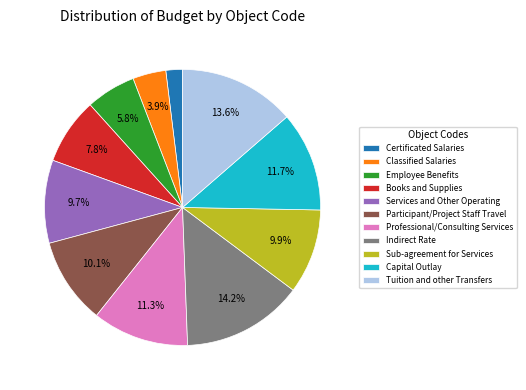

Is Sub-agreement for Services the majority of the pie?

No